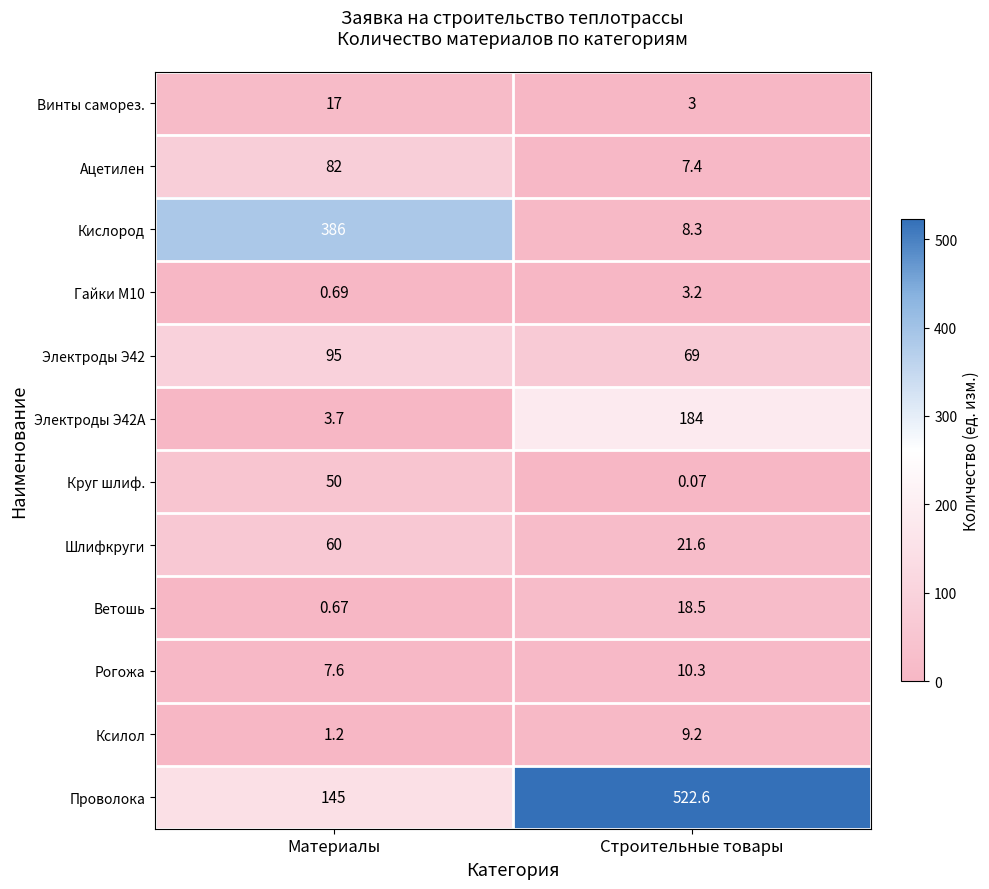

Rank the categories by Проволока value from highest to lowest.

Строительные товары, Материалы